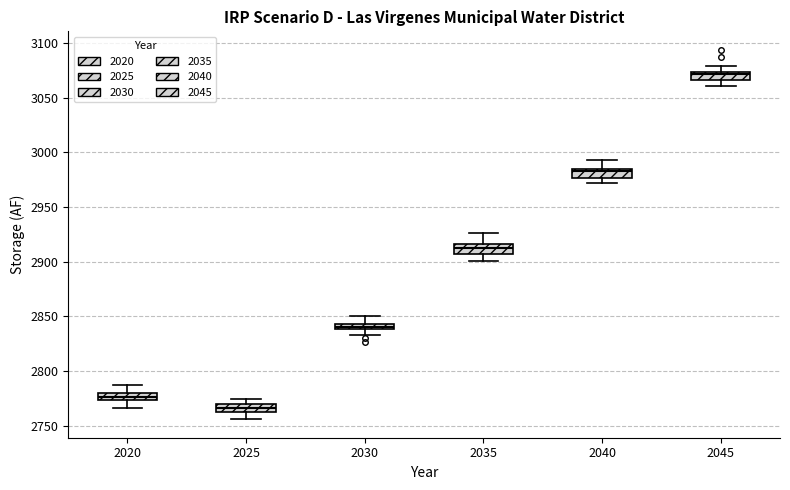

Where is the lower edge of the box at x = 2035 on the y-axis? The values are not printed on the chart, so give them approximately, as read against the axis.

2905